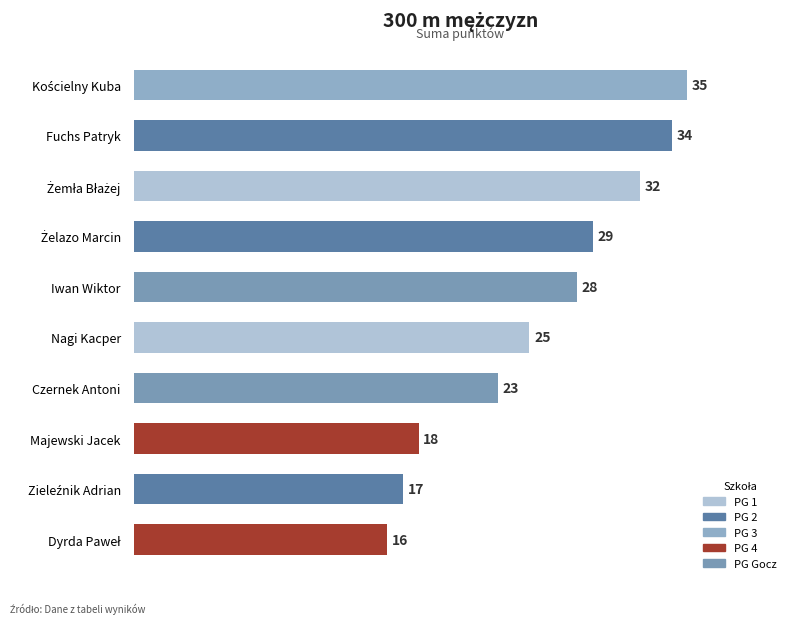

At which label is the value closest to 25?

Nagi Kacper